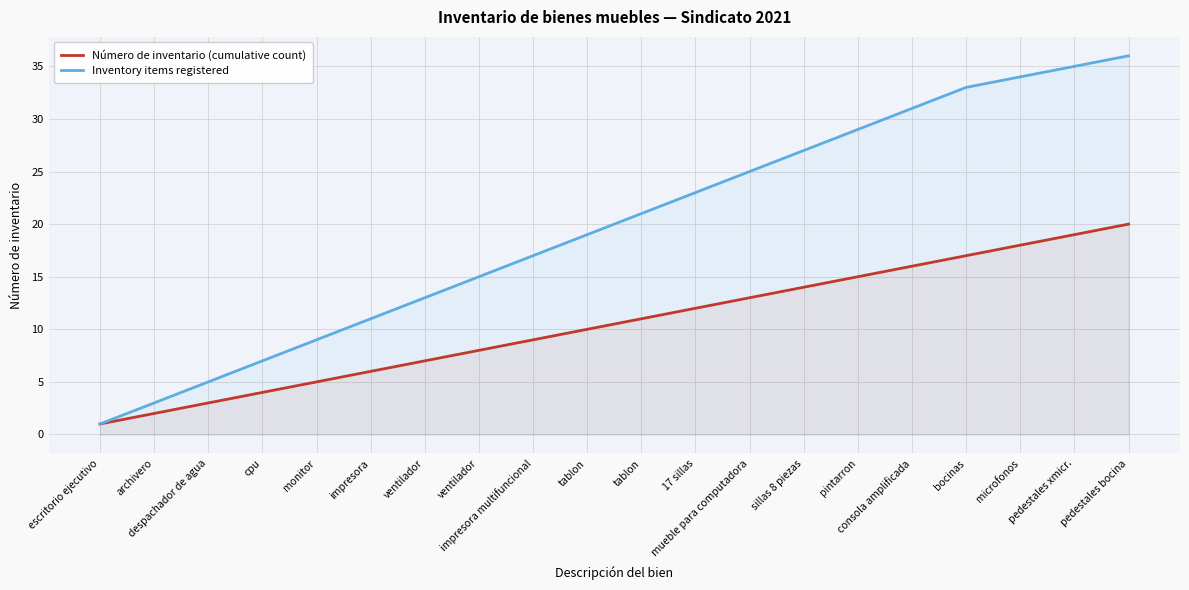

Which series has the largest total across all categories?

Inventory items registered